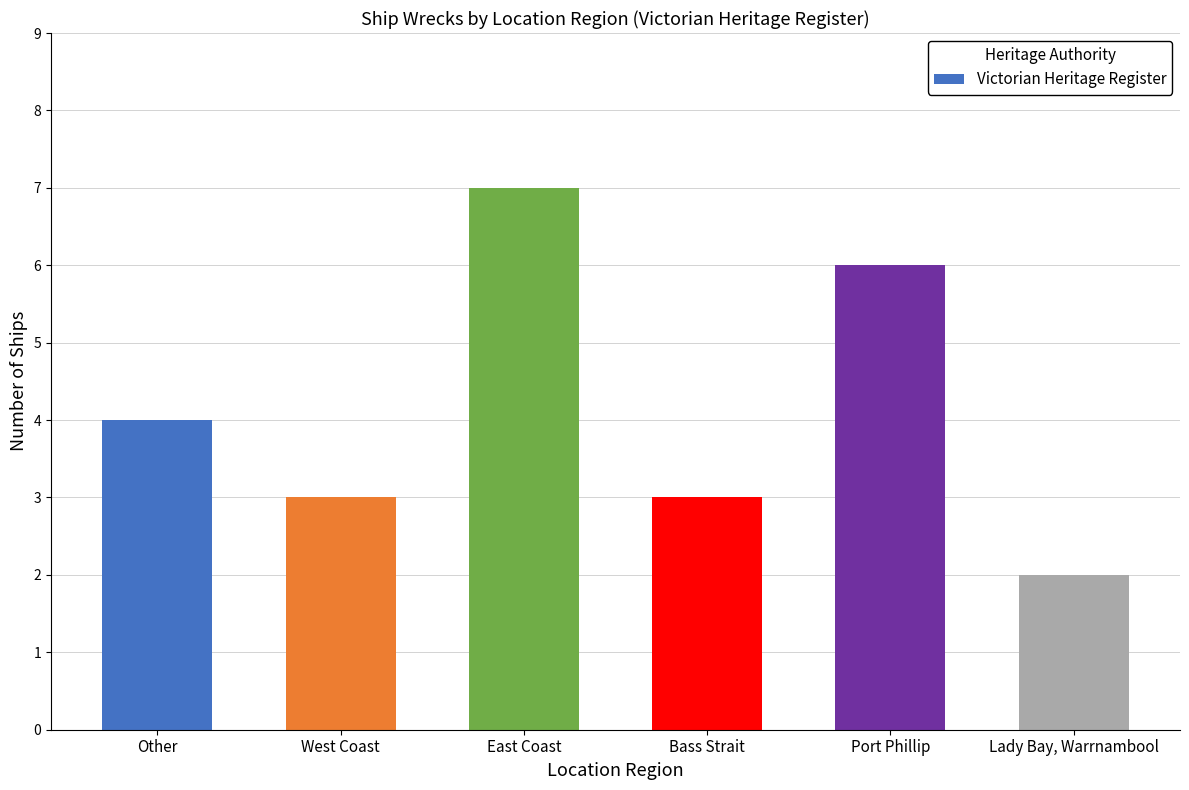

What is the difference between the second highest and second lowest values?

3